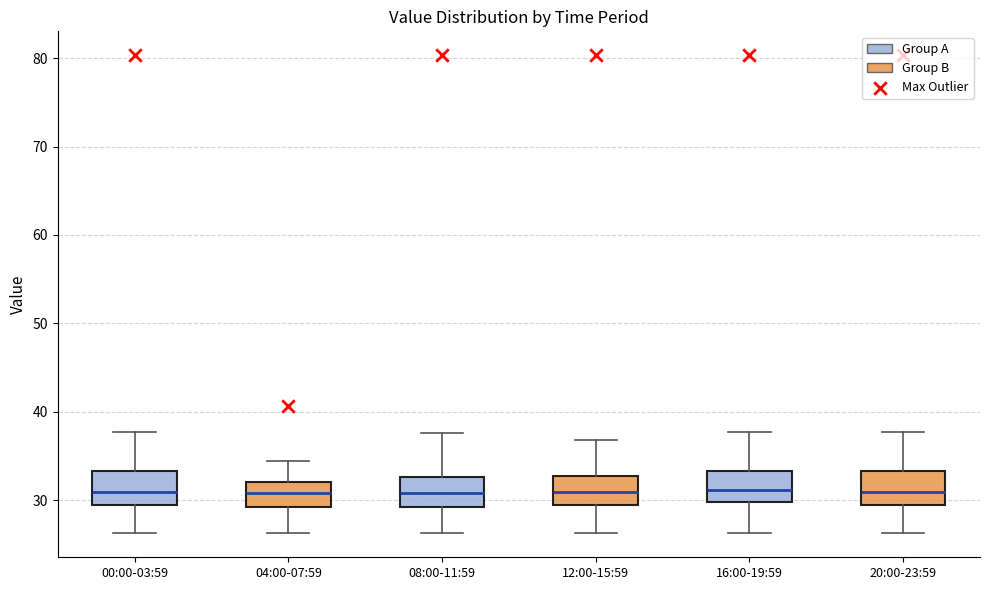

Reading left to right, transcribe this box plot: for each box, give where its median line is, the range the box spans, and where its two whiskers end, as read against the y-axis. The values are not printed on the chart, so give them approximately, as read against the axis.

00:00-03:59: median 31, box 29 to 33, whiskers 26 to 38
04:00-07:59: median 31, box 29 to 32, whiskers 26 to 35
08:00-11:59: median 31, box 29 to 33, whiskers 26 to 38
12:00-15:59: median 31, box 29 to 33, whiskers 26 to 37
16:00-19:59: median 31, box 30 to 33, whiskers 26 to 38
20:00-23:59: median 31, box 29 to 33, whiskers 26 to 38